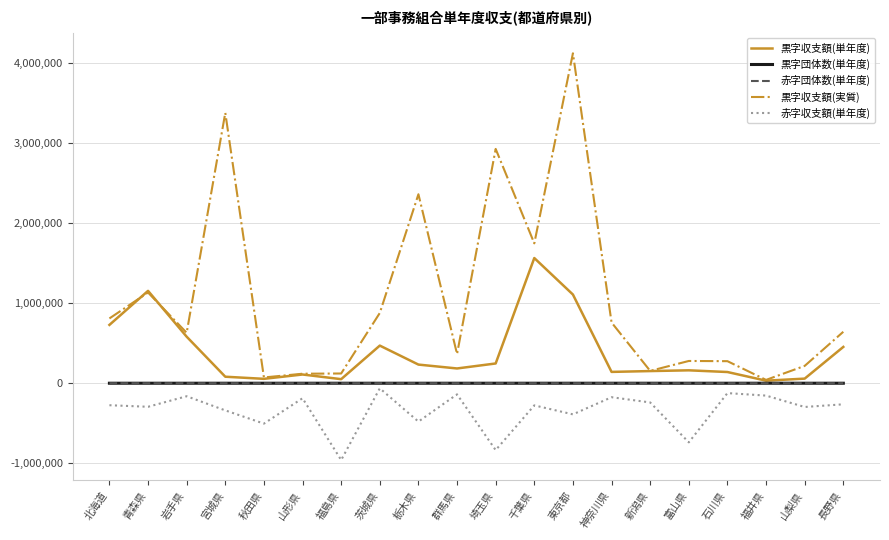

What is the sum of the 赤字団体数(単年度) values at 埼玉県 and 青森県?

47